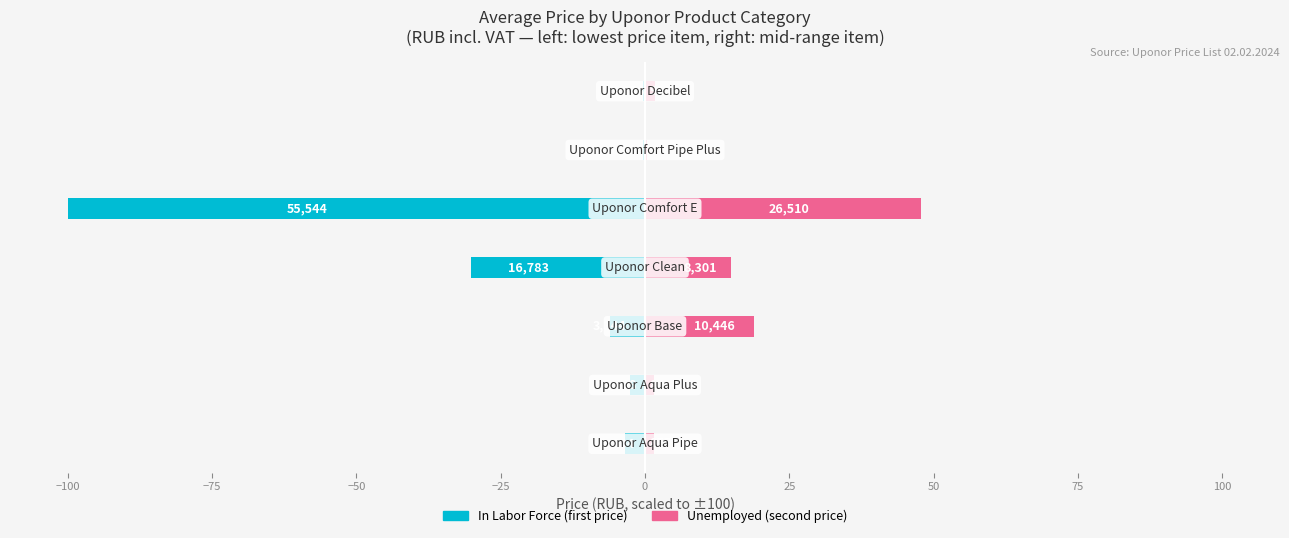

Which series has the largest range (max minus min)?

In Labor Force (avg price, scaled)